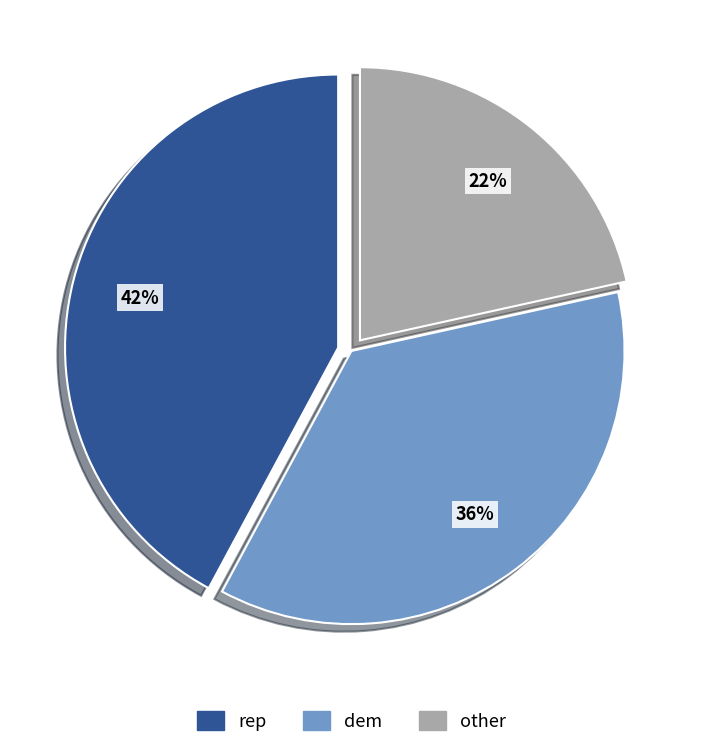

To the nearest percent, what is the average slice percentage?

33%